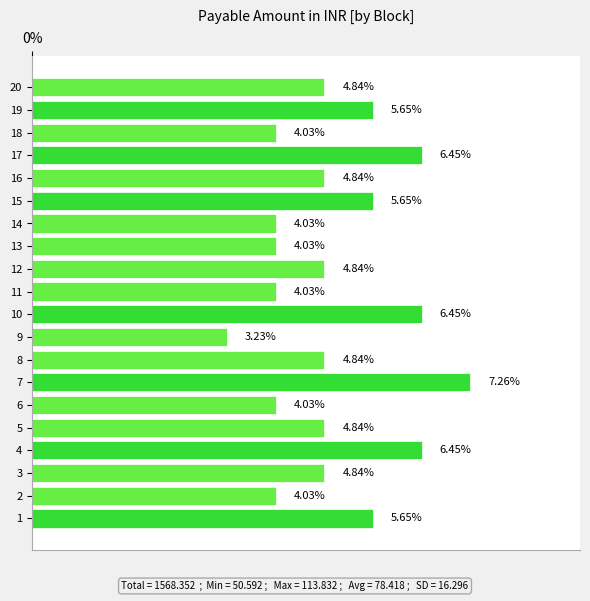

What is the difference between the second highest and second lowest values?

2.4